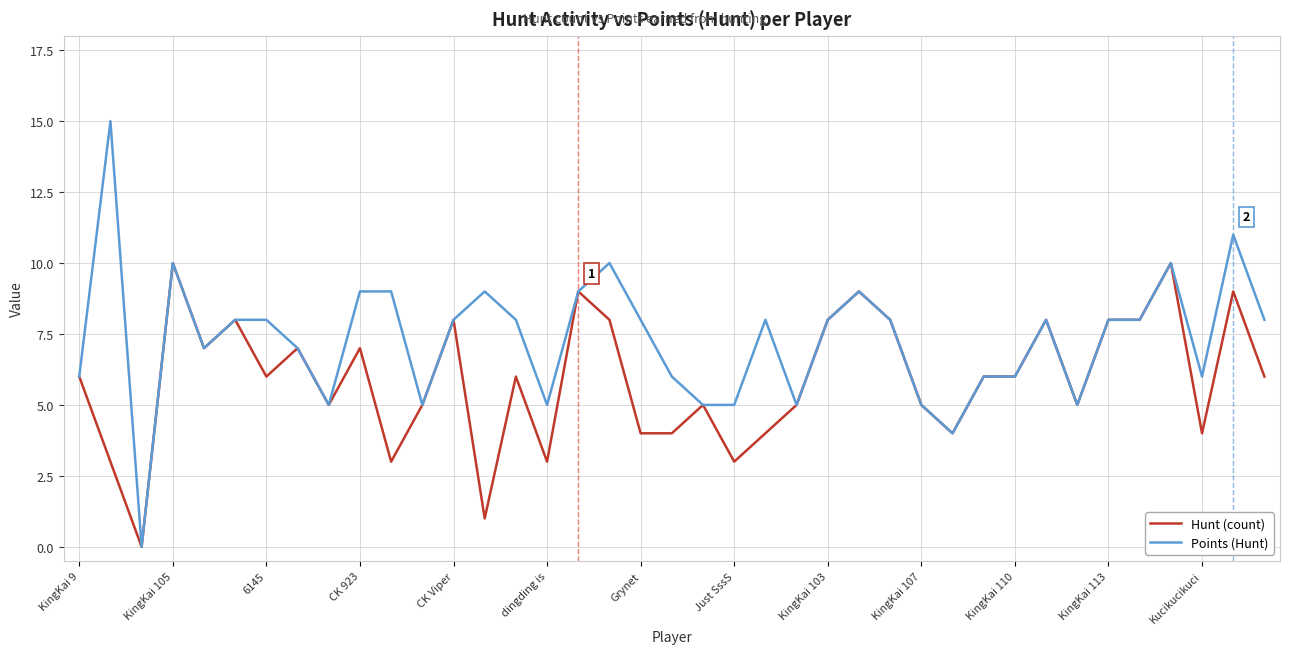

Which series has the widest spread of values?

Points (Hunt)